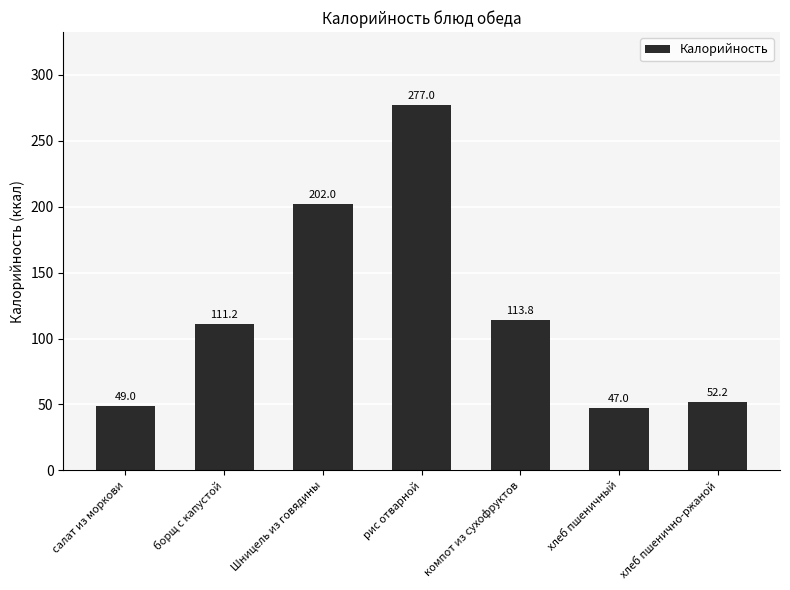

Does the chart contain any negative values?

No